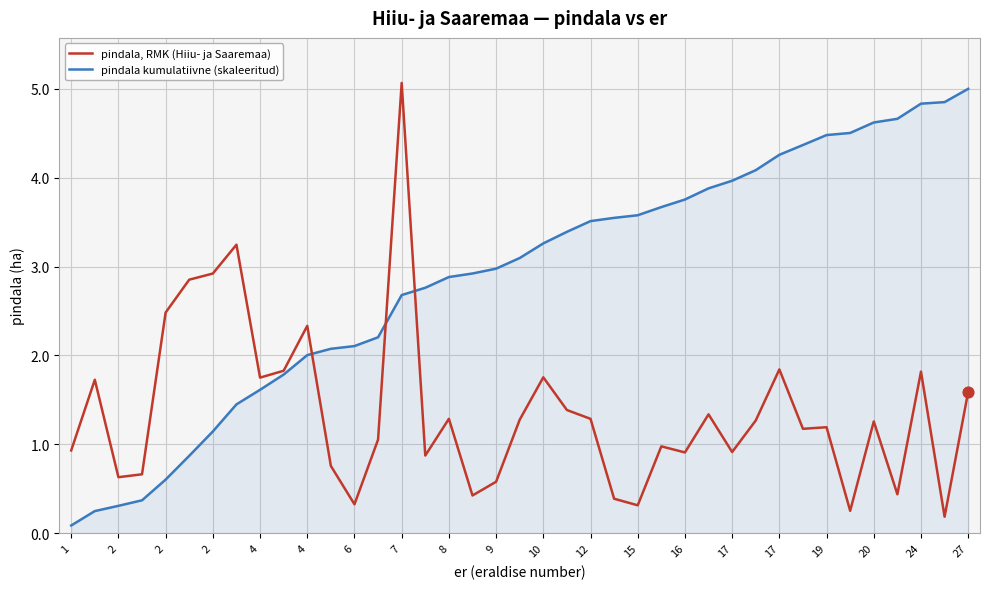

At how many categories does at least one series exceed 4?

11